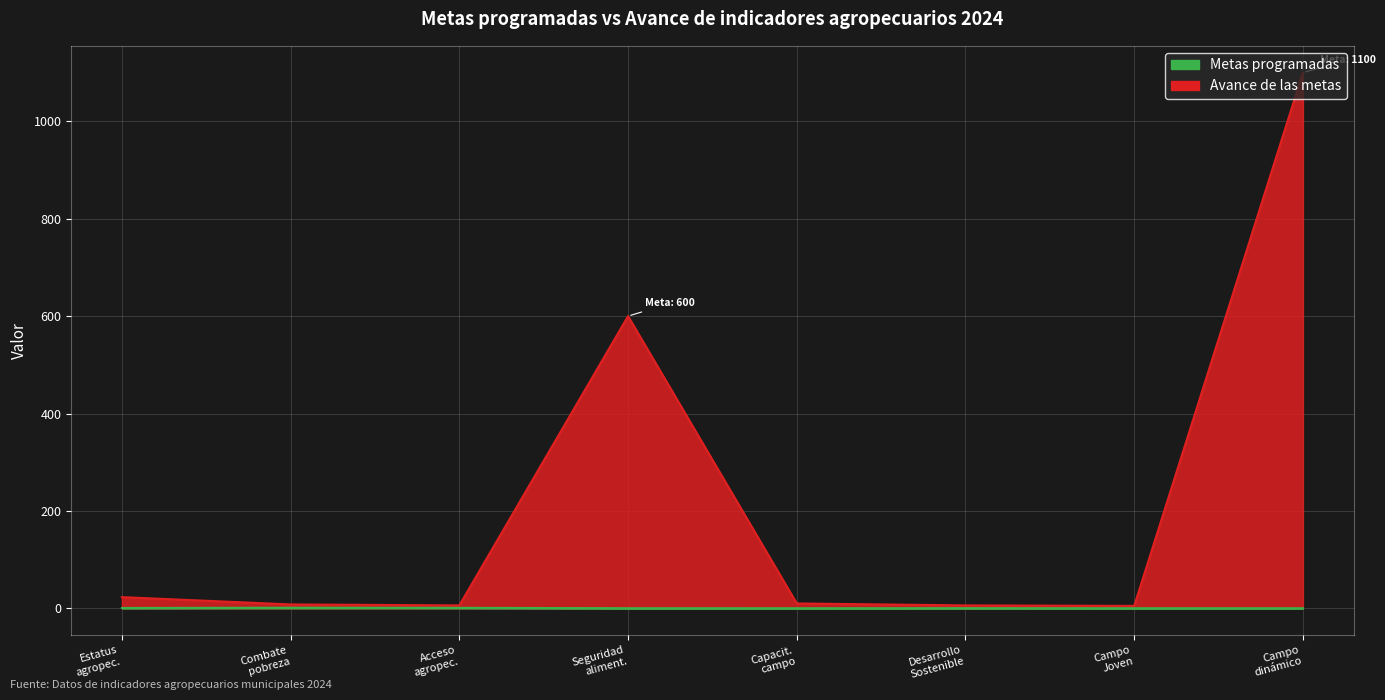

How many lines are shown in the chart?

2